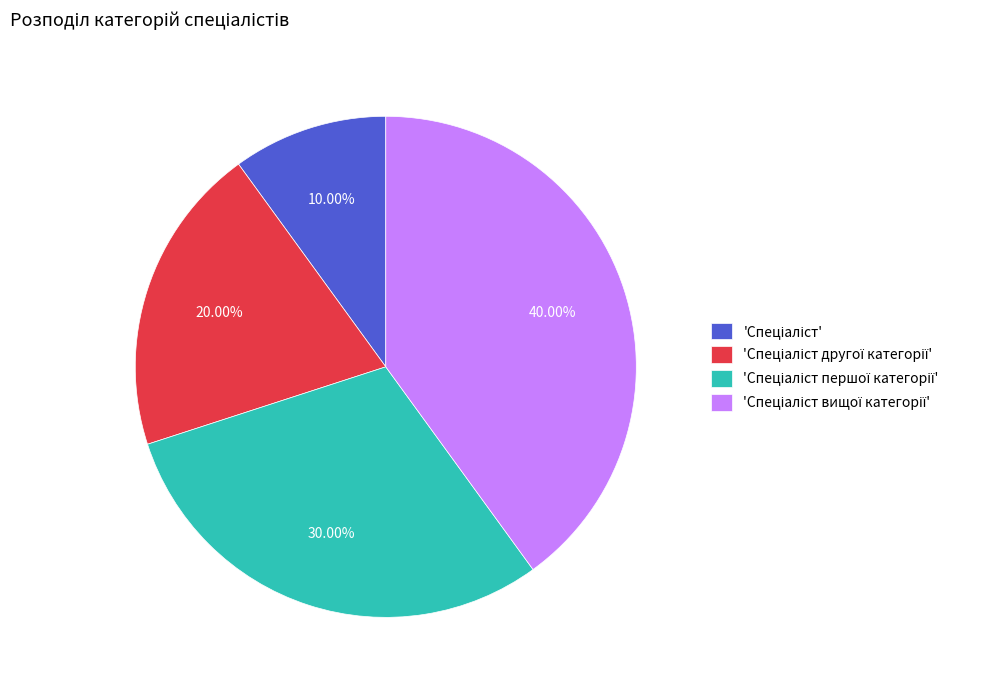

How many slices are in this pie chart?

4